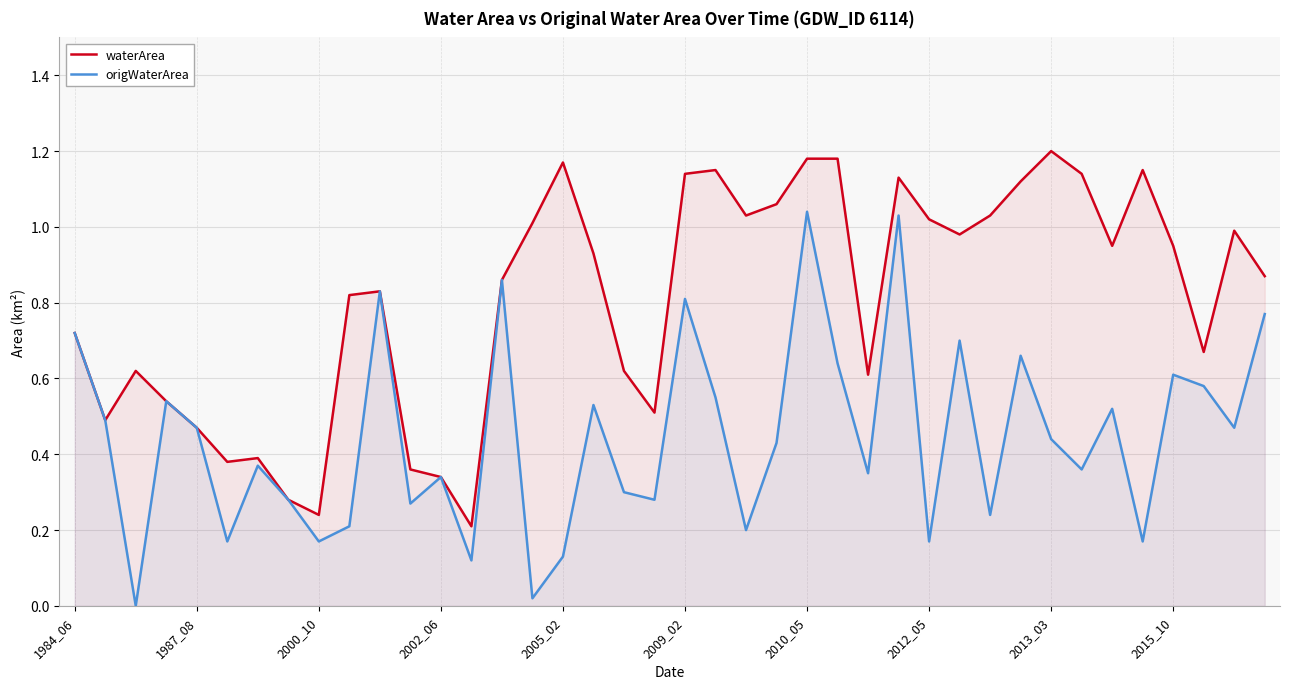

Does the chart have visible grid lines?

Yes